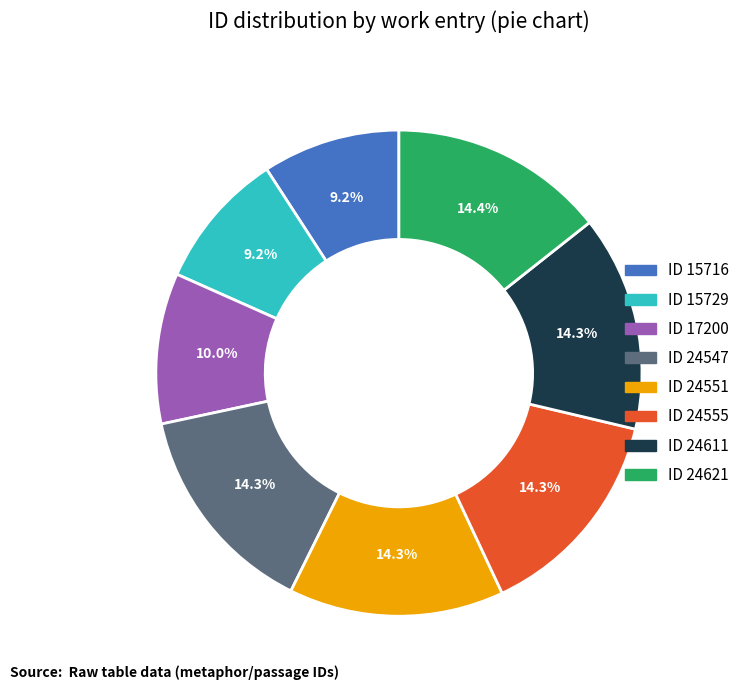

Is there any slice that represents more than half of the pie?

No